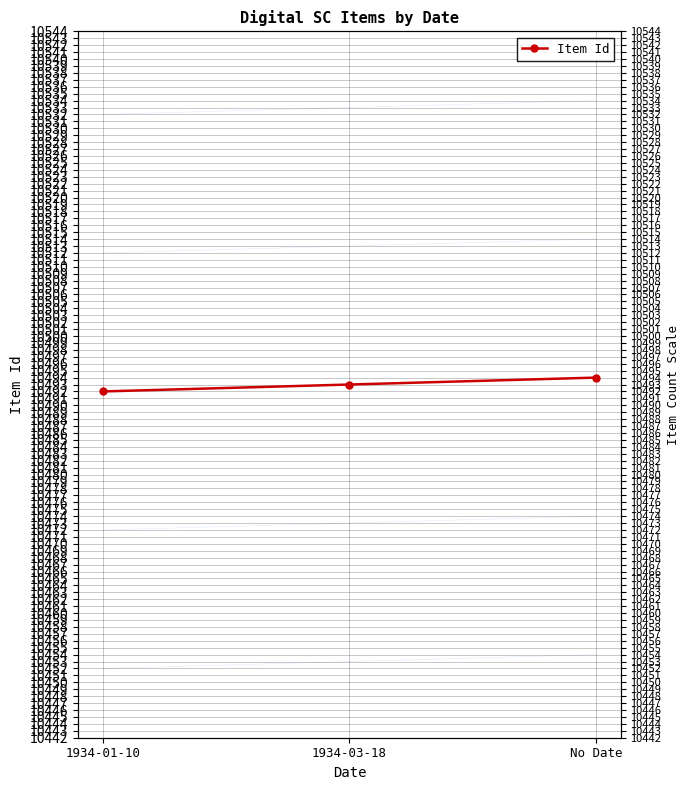

What is the sum of all values?

31479